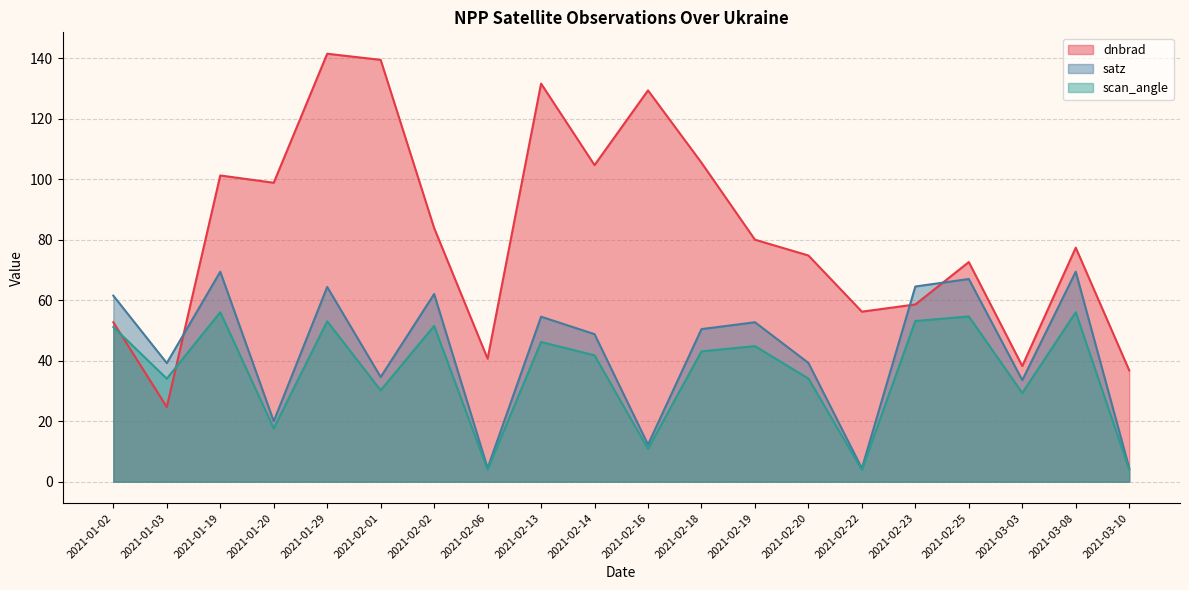

Is it true that scan_angle equals 56.0 at 2021-01-19?

True